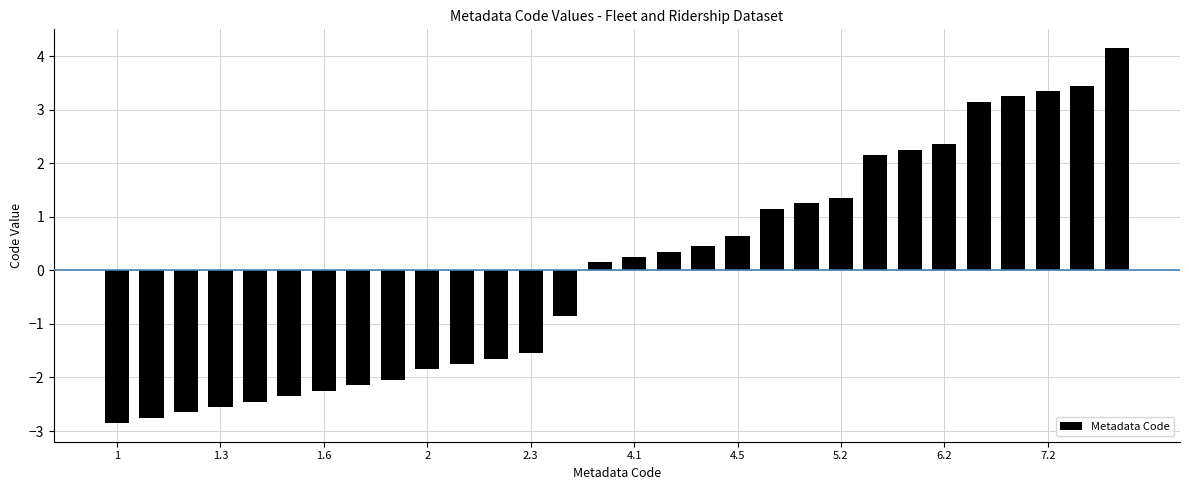

How many data points are less than 0?

14